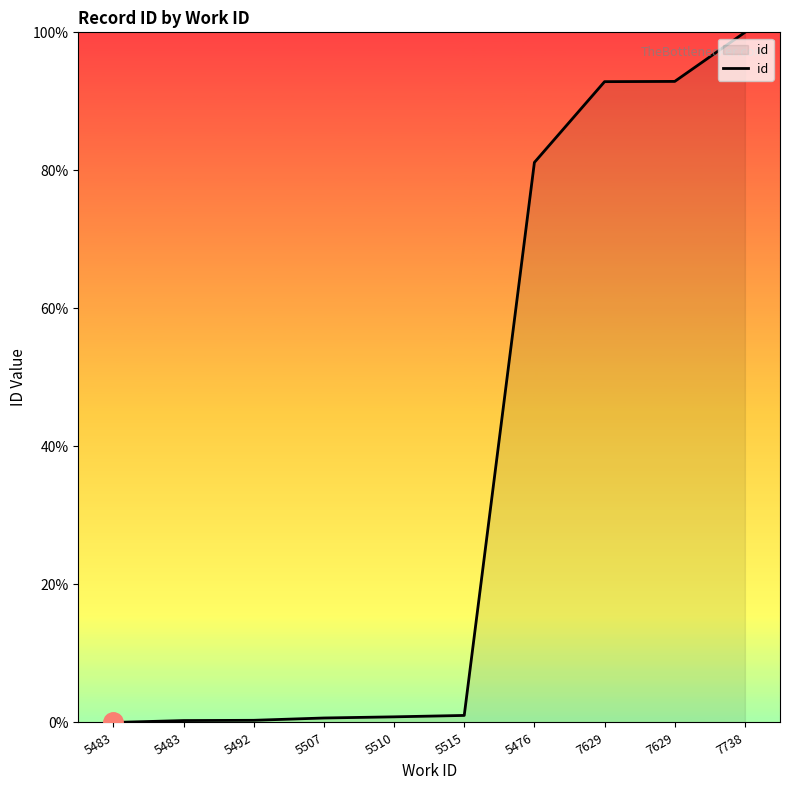

What is the sum of all values?

370.0